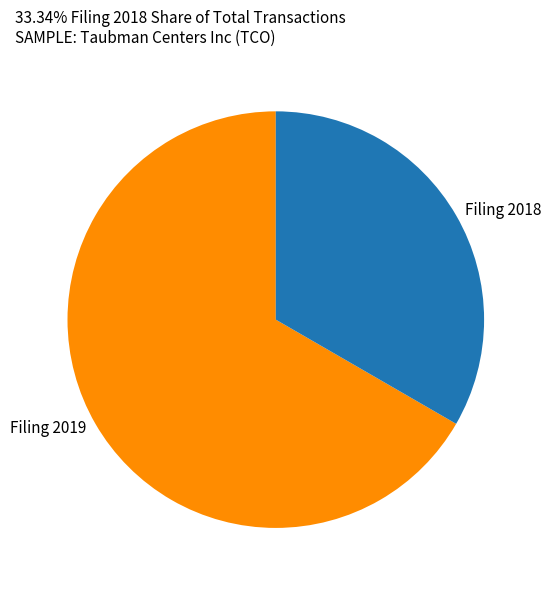

The Filing 2018 slice represents 20% of the pie. True or false?

False